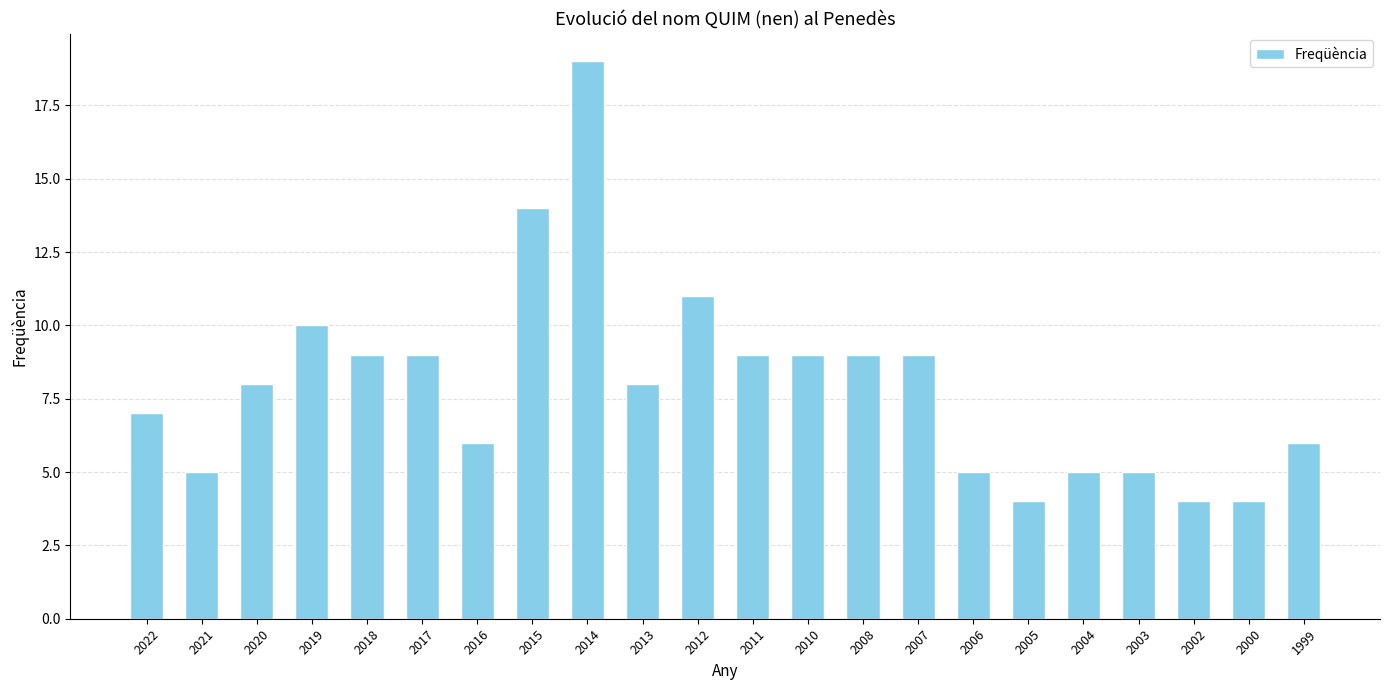

Reading left to right, list all the values displayed in this chart.

2022=7	2021=5	2020=8	2019=10	2018=9	2017=9	2016=6	2015=14	2014=19	2013=8	2012=11	2011=9	2010=9	2008=9	2007=9	2006=5	2005=4	2004=5	2003=5	2002=4	2000=4	1999=6